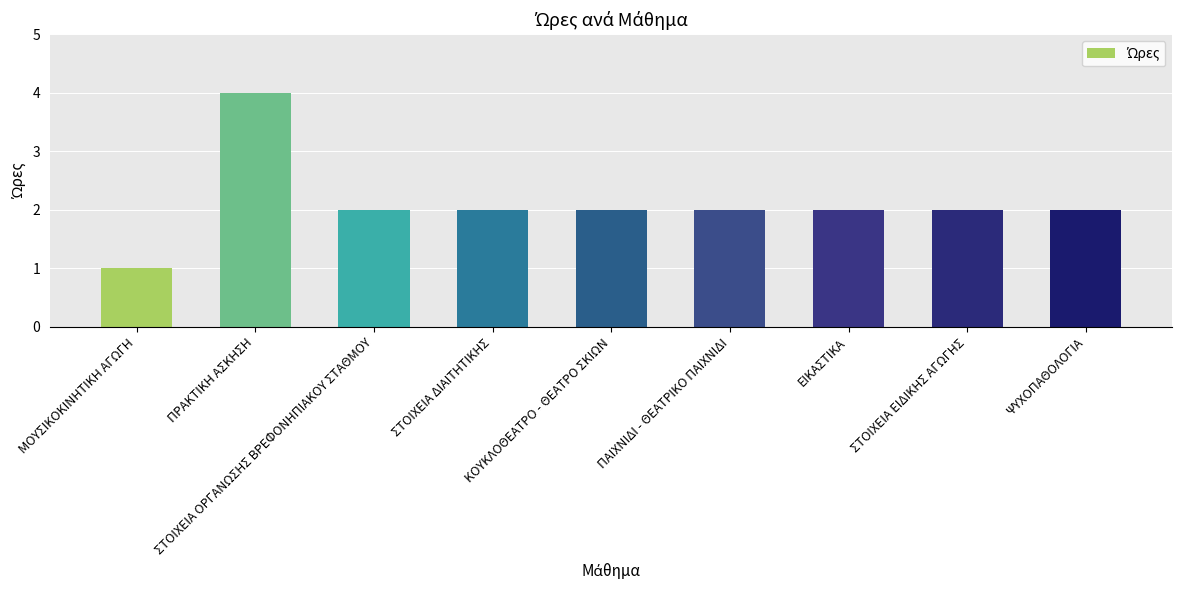

True or false: the data shows 0 at ΜΟΥΣΙΚΟΚΙΝΗΤΙΚΗ ΑΓΩΓΗ.

False